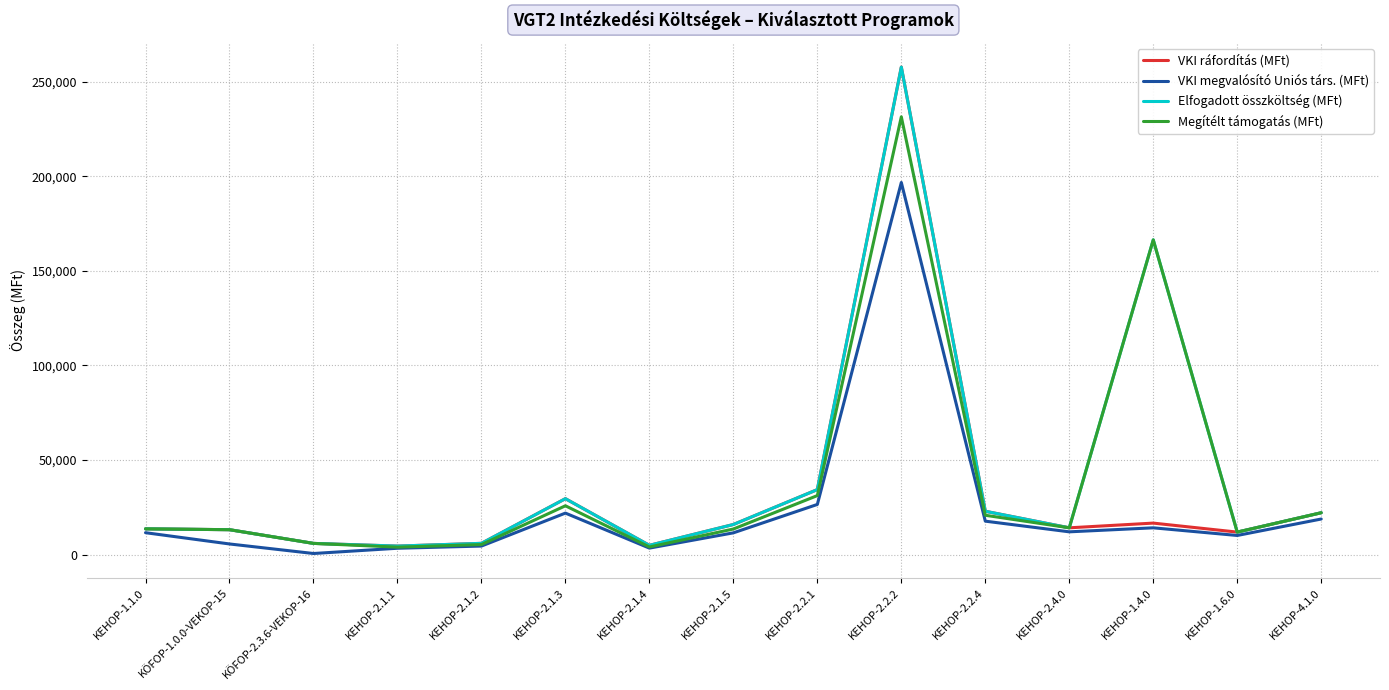

The value of Elfogadott összköltség (MFt) at KEHOP-2.2.2 is 257641.9. True or false?

True